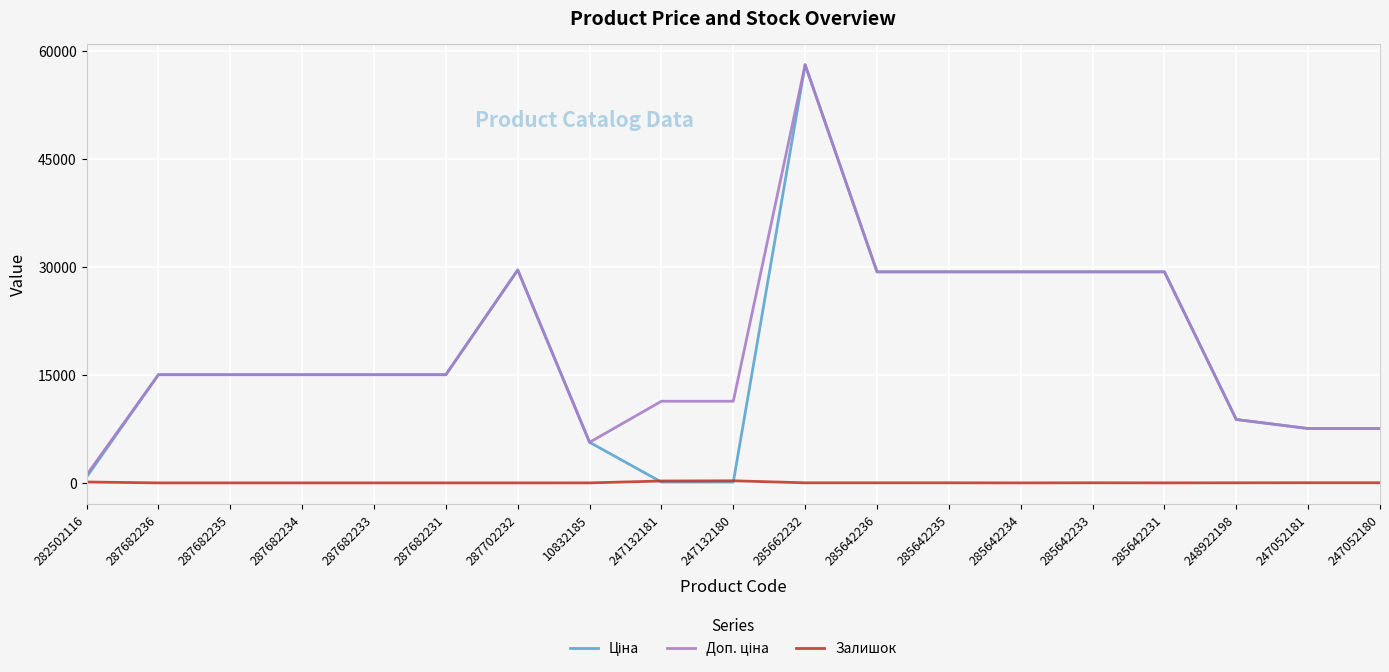

What is the difference between the highest and lowest values at 248922198?

8786.6